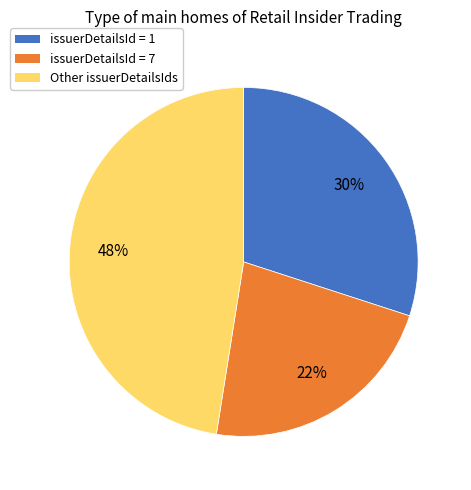

Count the number of slices in the pie.

3